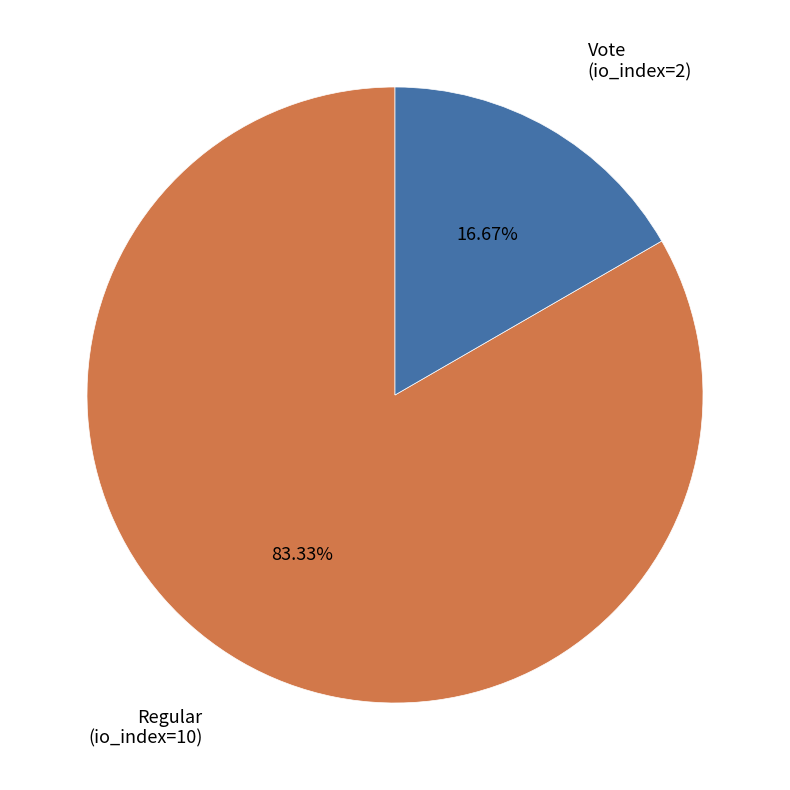

How many segments does this pie chart have?

2